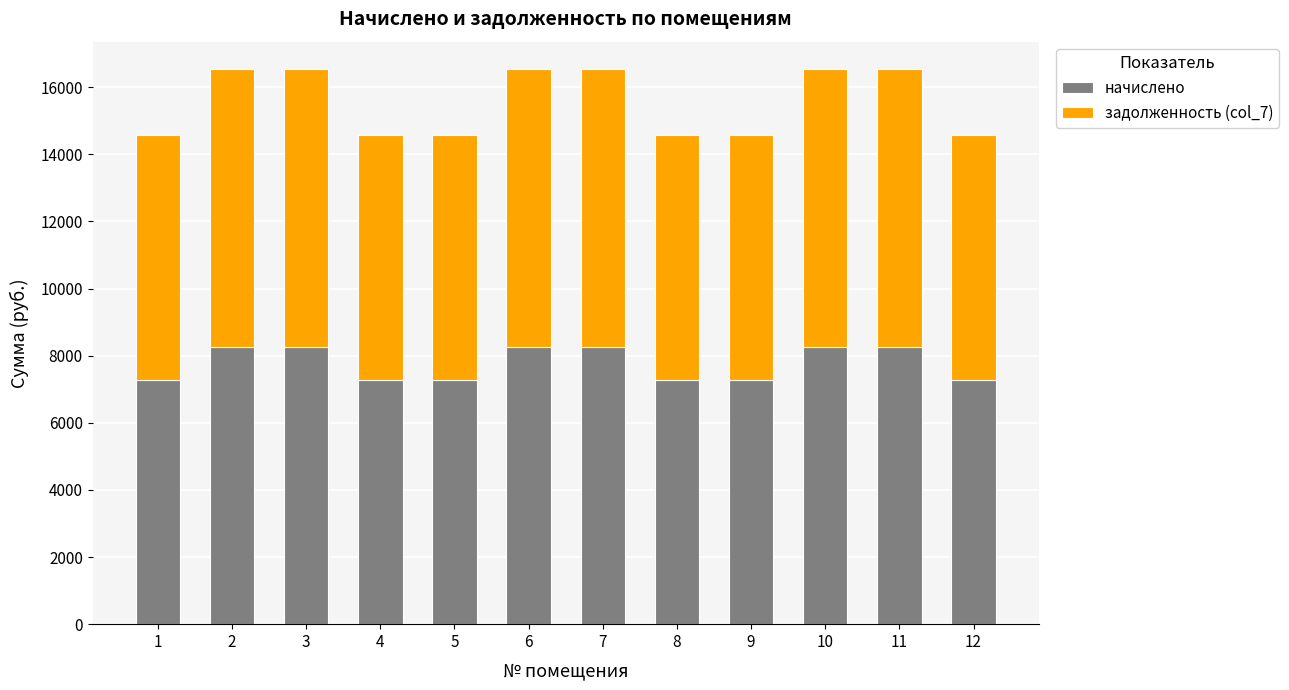

What is the minimum value for начислено?

7281.0